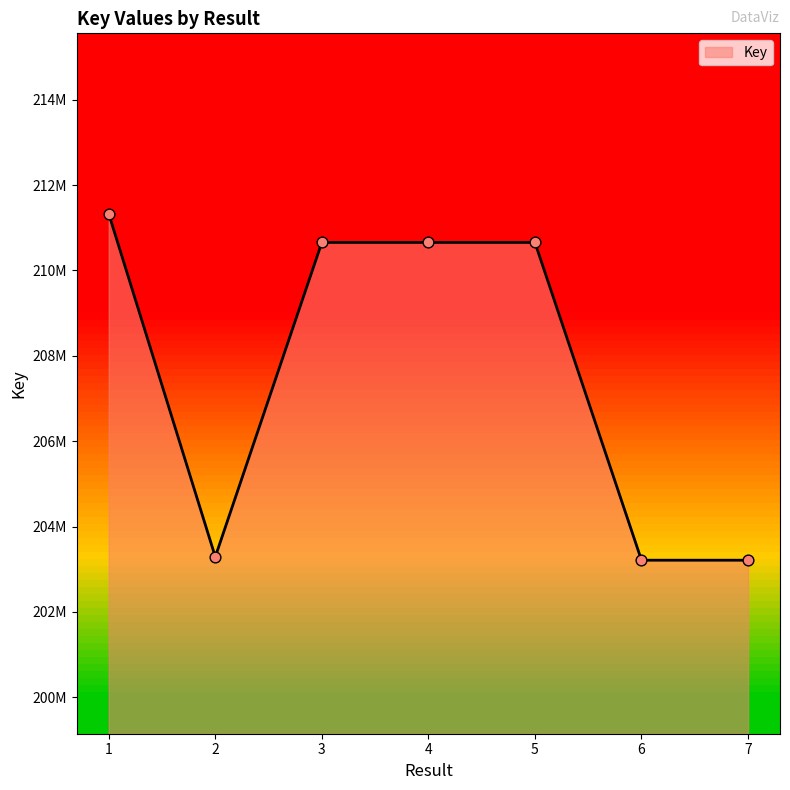

Which has a higher value, 1 or 5?

1